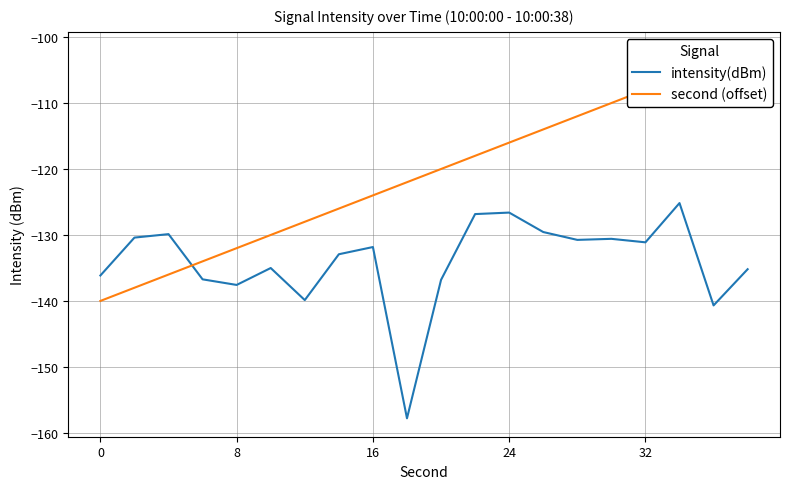

Which series has the widest spread of values?

second (offset)